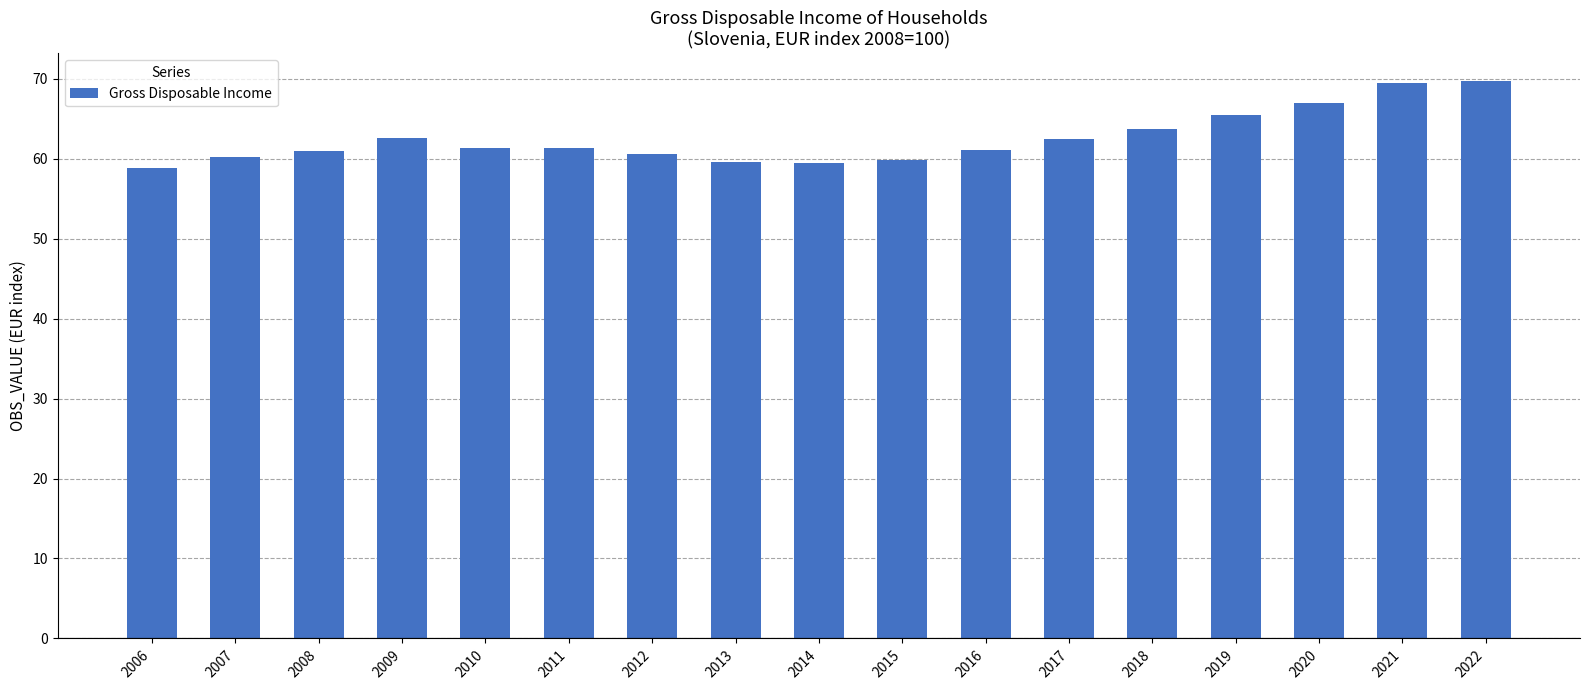

What is the ratio of the value at 2022 to the value at 2017?

1.1